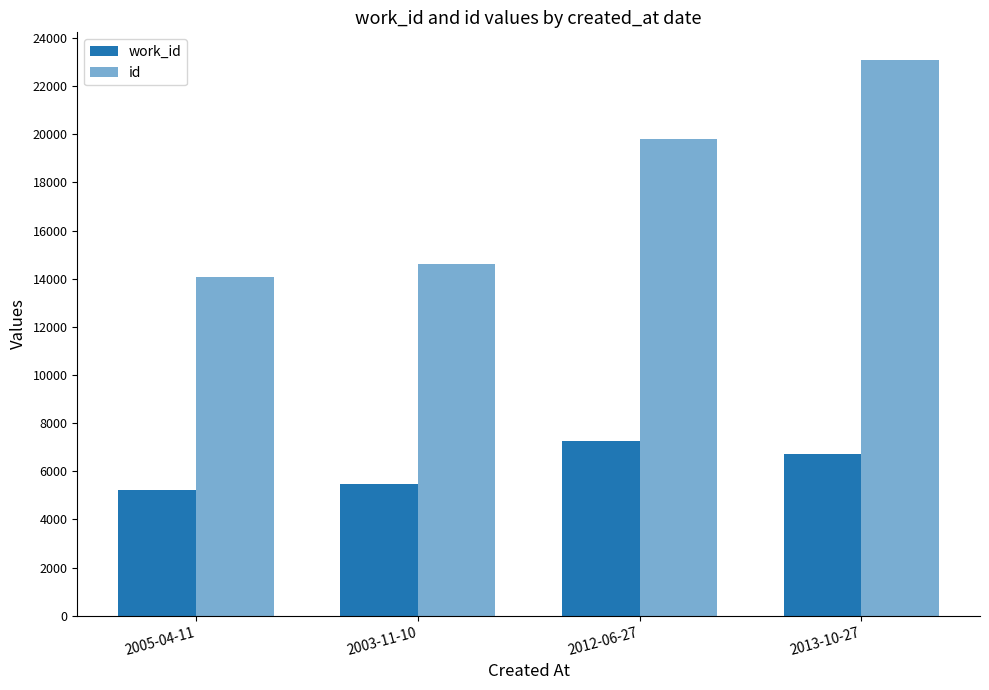

Does the chart contain stacked bars?

No